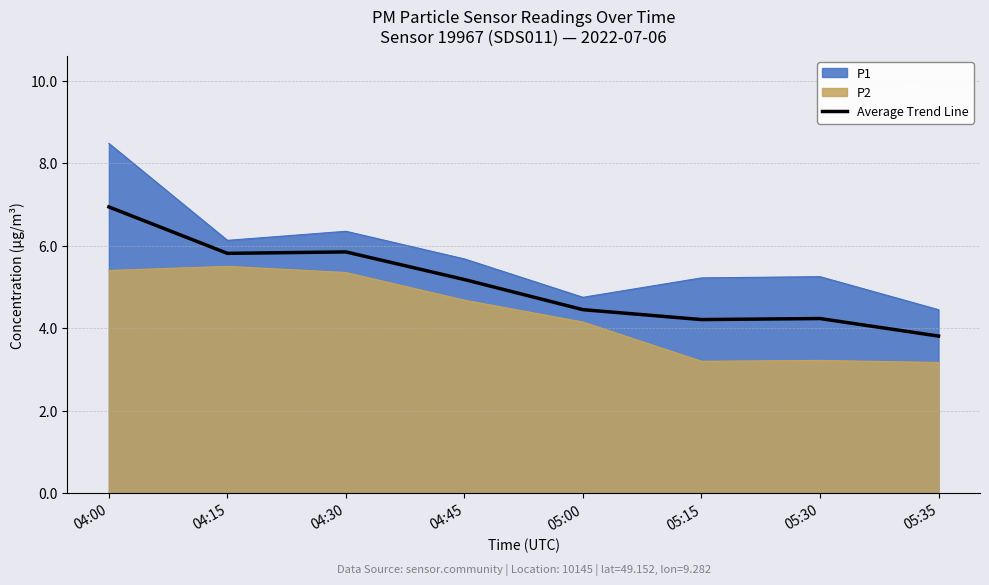

Approximately how many times larger is the value at 05:30 compared to 04:15?

0.7